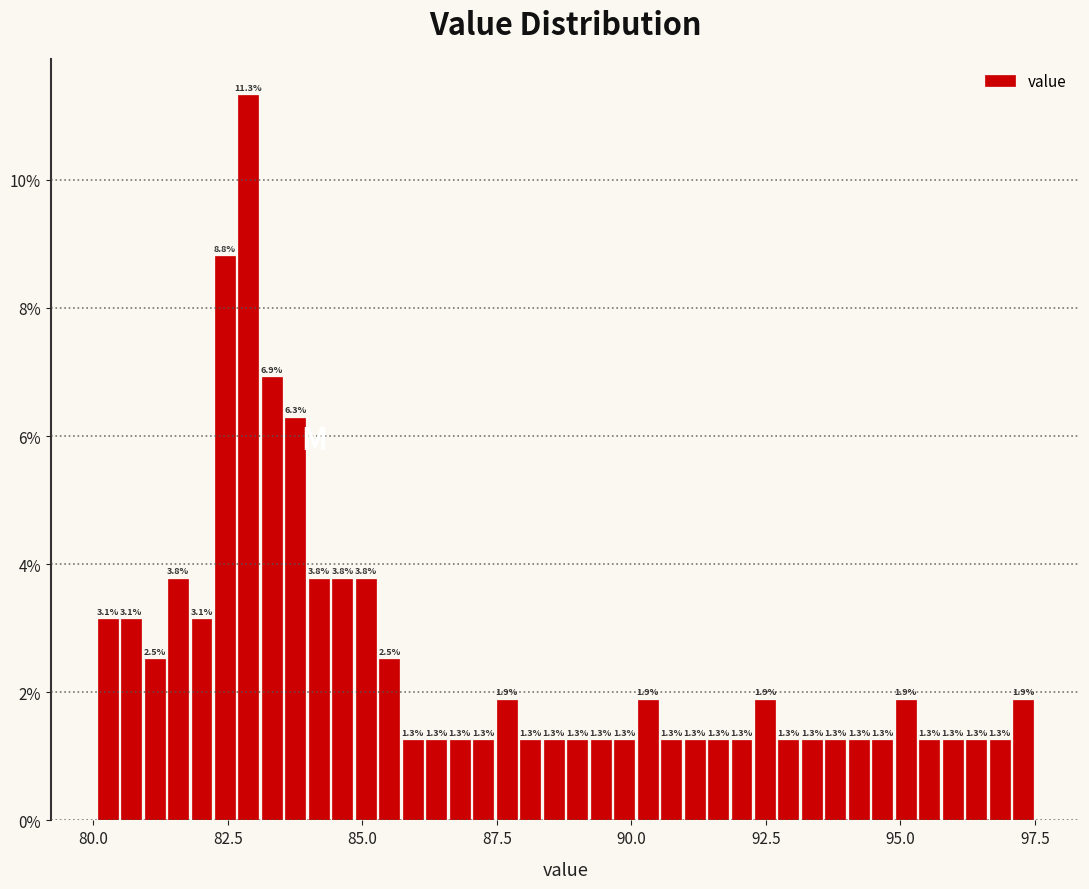

Around what value on the x-axis is the tallest bar? Give the approximate position of its centre, as read against the axis.

83.0